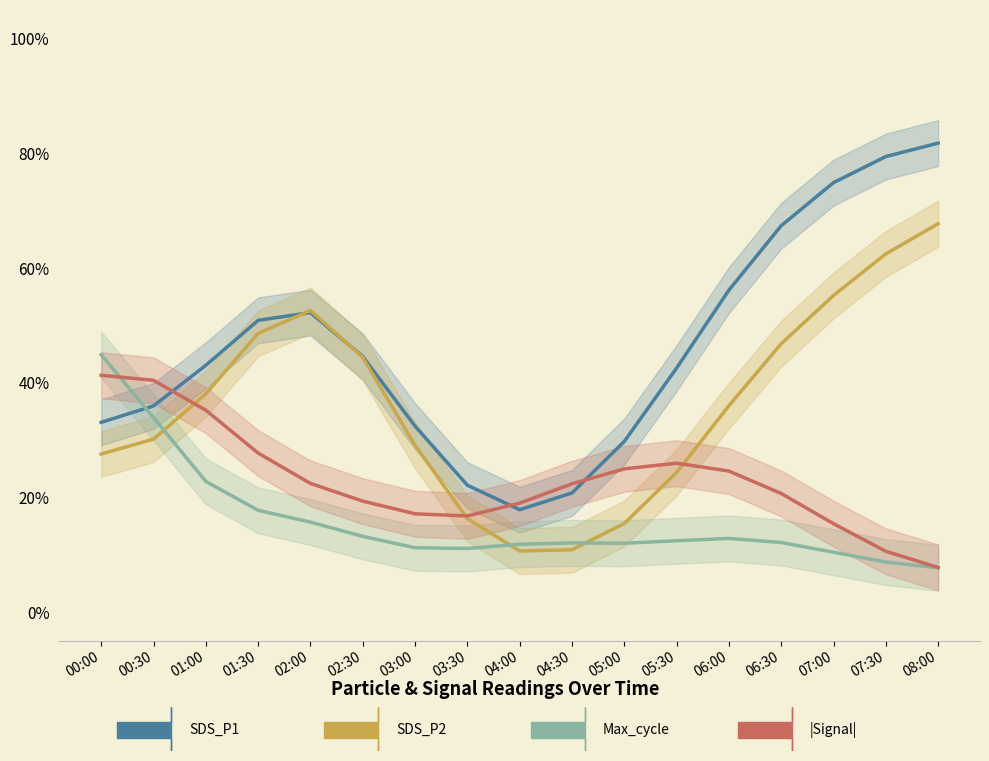

What are all the series names shown in the legend?

SDS_P1, SDS_P2, Max_cycle, |Signal|